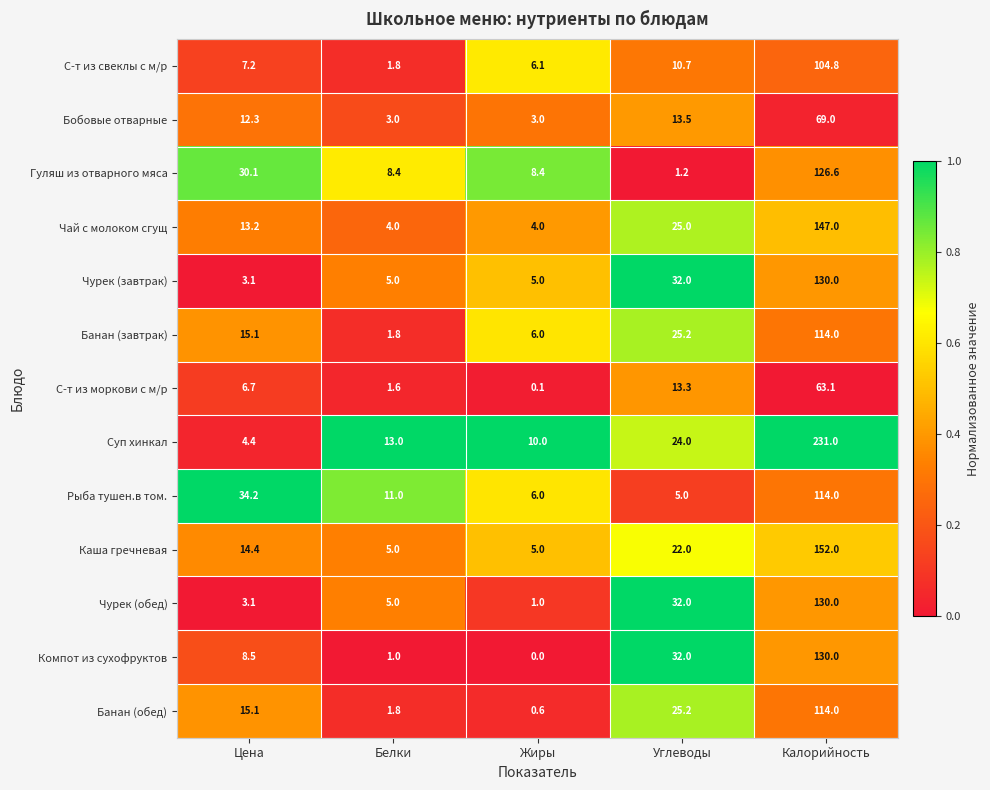

Which series changed the most between Белки and Калорийность?

Суп хинкал